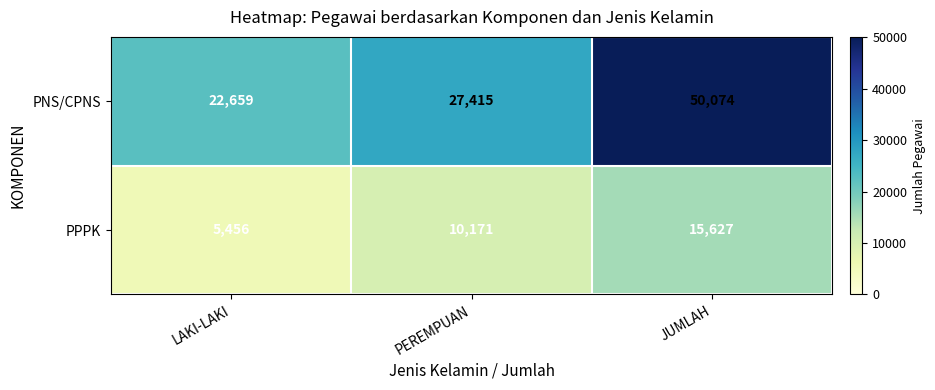

True or false: PPPK has a value of 10917 at JUMLAH.

False